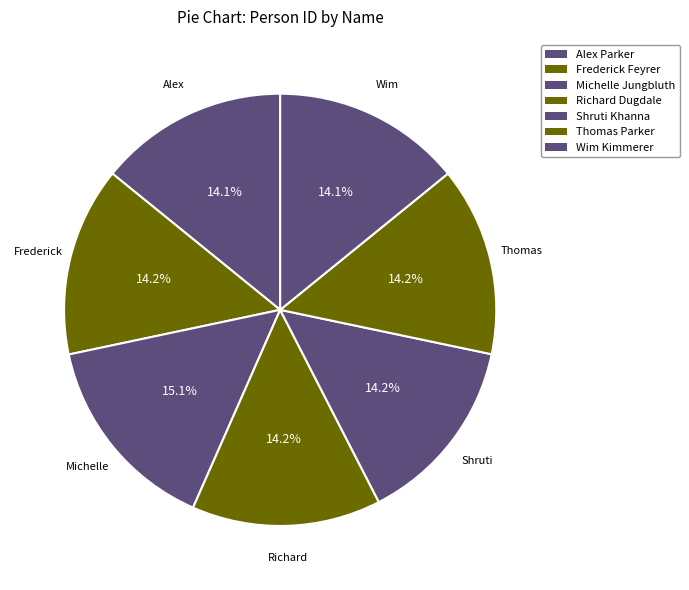

Does any single category account for the majority?

No